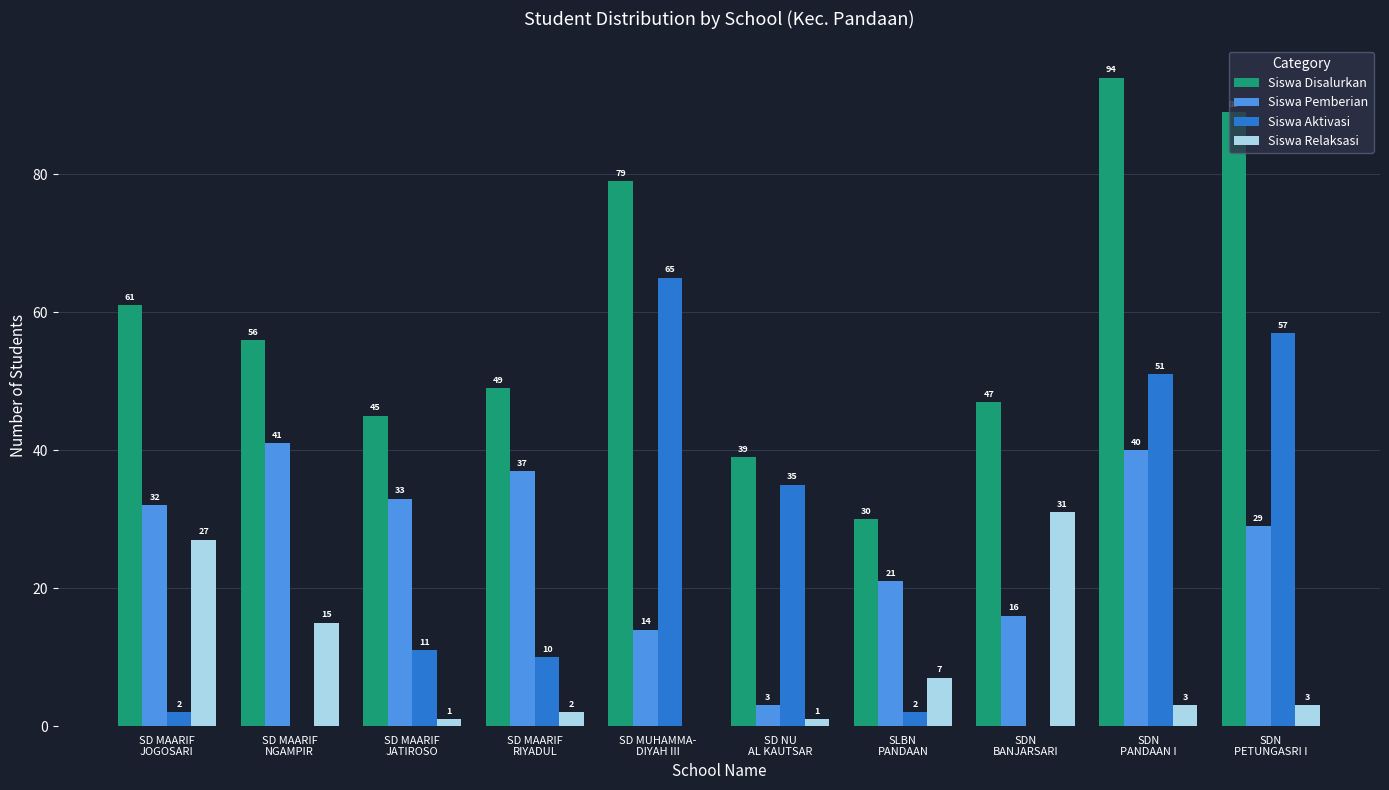

At which category is the sum across all series the highest?

SDN
PANDAAN I